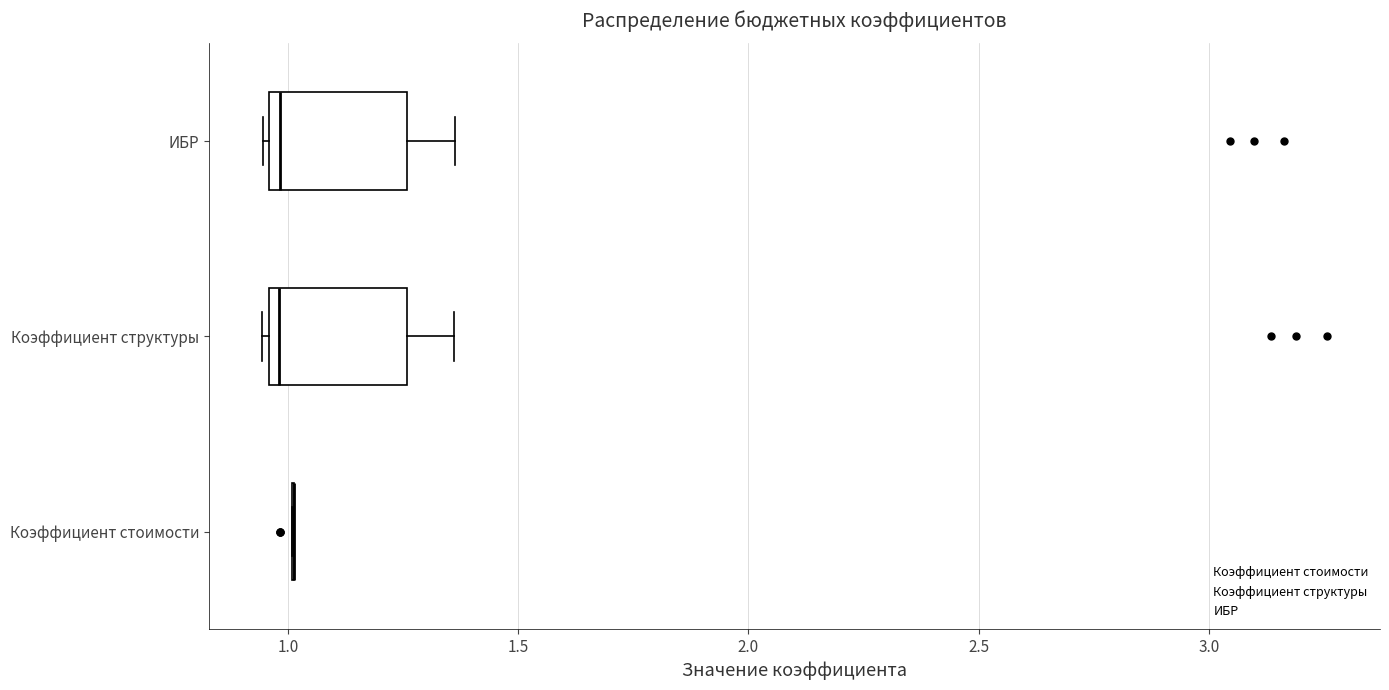

Reading bottom to top, transcribe this box plot: for each box, give where its median line is, the range the box spans, and where its two whiskers end, as read against the x-axis. The values are not printed on the chart, so give them approximately, as read against the axis.

Коэффициент стоимости: box collapsed to a line at 1.00, whiskers 1.00 to 1.00
Коэффициент структуры: median 1.00, box 0.95 to 1.25, whiskers 0.95 to 1.35
ИБР: median 1.00, box 0.95 to 1.25, whiskers 0.95 to 1.35